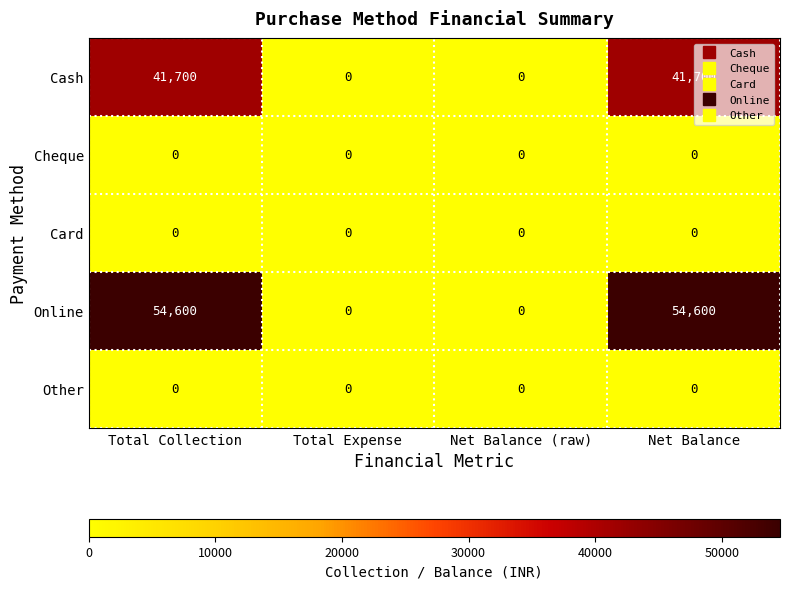

Which series has the largest range (max minus min)?

Online